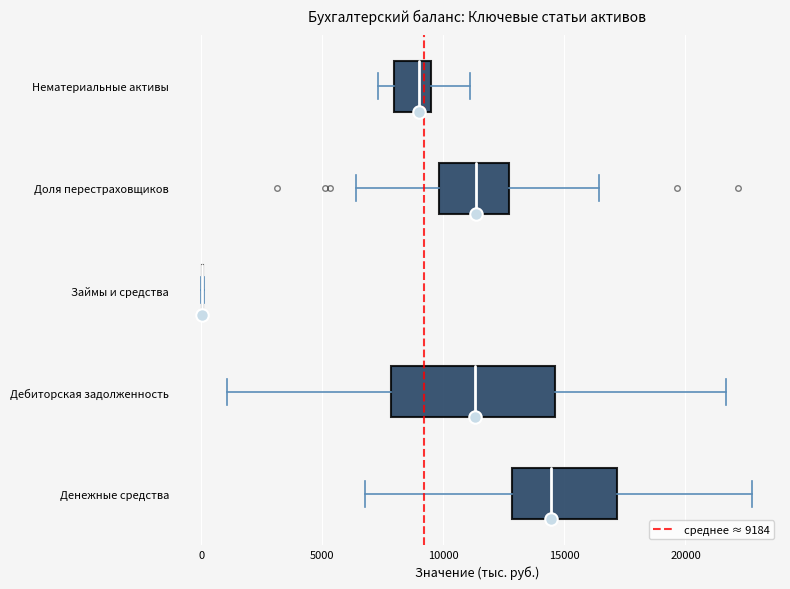

Reading bottom to top, transcribe this box plot: for each box, give where its median line is, the range the box spans, and where its two whiskers end, as read against the x-axis. The values are not printed on the chart, so give them approximately, as read against the axis.

Денежные средства: median 14500, box 13000 to 17000, whiskers 7000 to 23000
Дебиторская задолженность: median 11500, box 8000 to 14500, whiskers 1000 to 21500
Займы и средства: box collapsed to a line at 0, whiskers 0 to 0
Доля перестраховщиков: median 11500, box 10000 to 12500, whiskers 6500 to 16500
Нематериальные активы: median 9000, box 8000 to 9500, whiskers 7500 to 11000